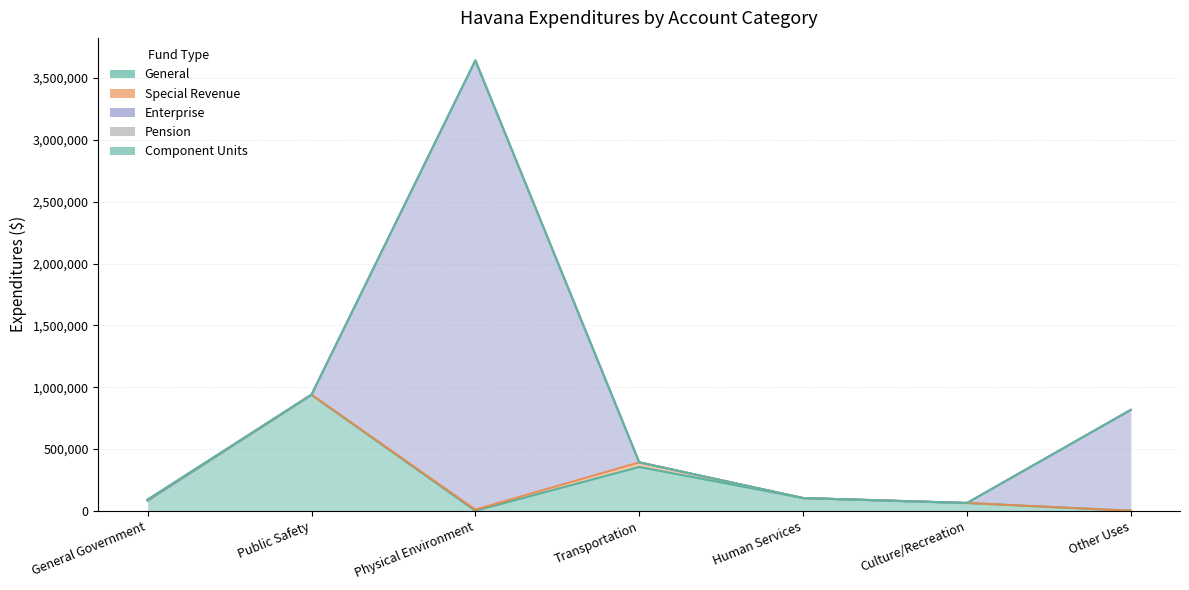

True or false: Pension has more than 1 points higher than both neighbors.

False